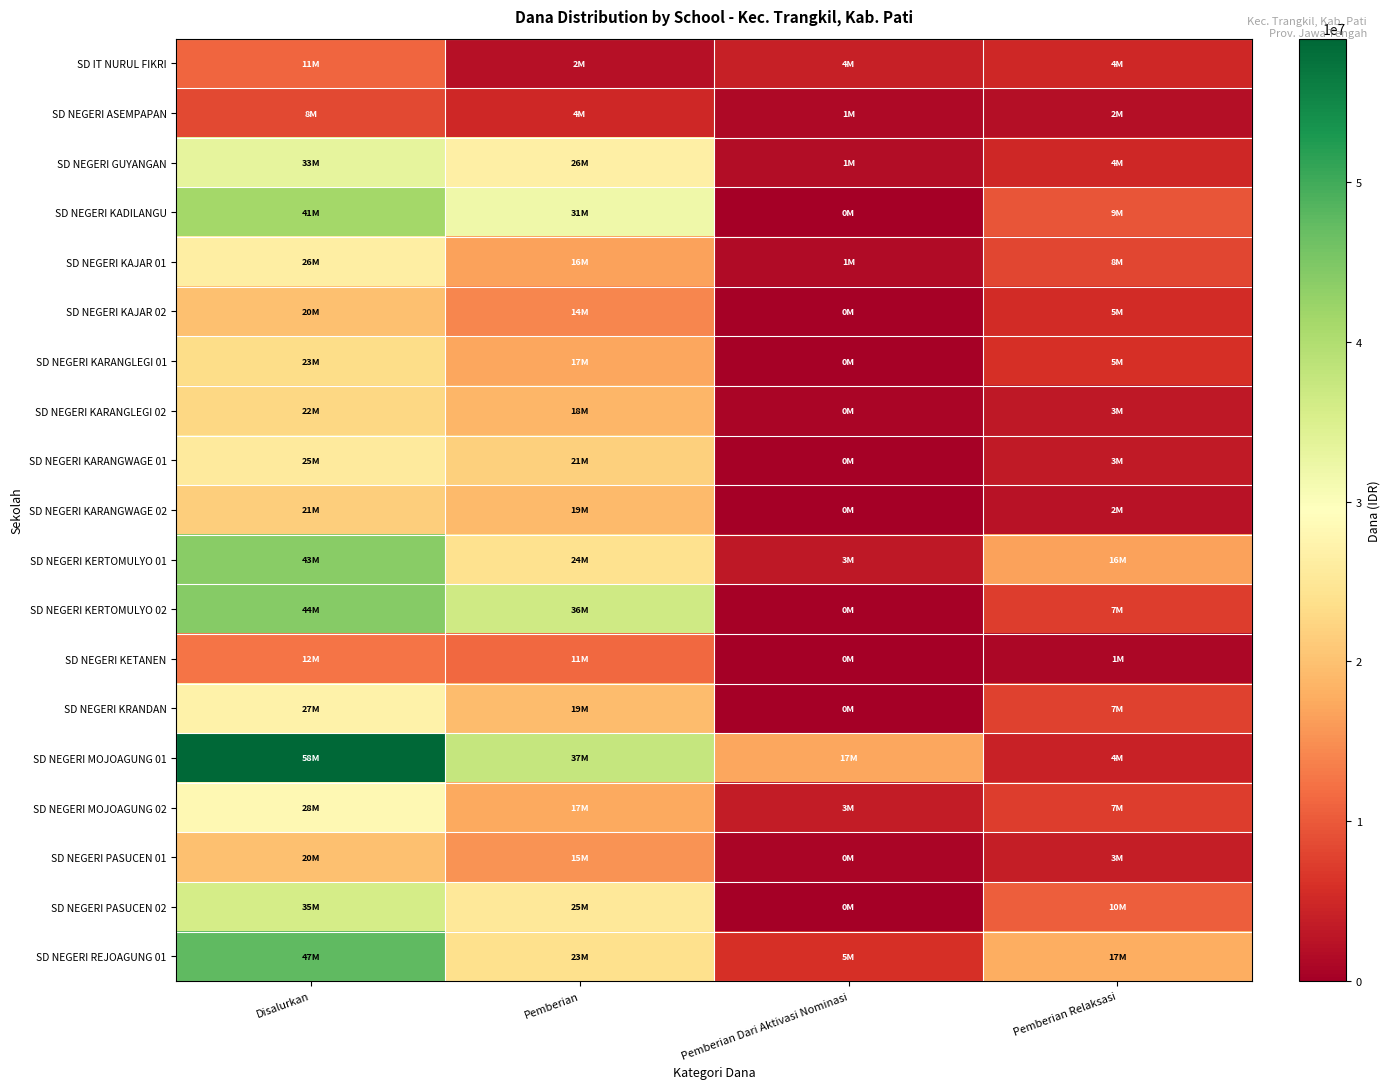

Which label corresponds to the largest value in the chart?

Disalurkan